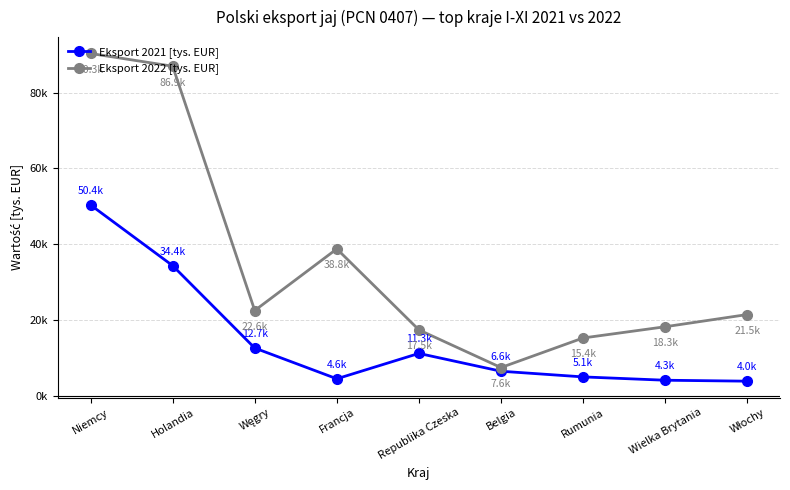

What is the label of the 3rd point from the right?

Rumunia